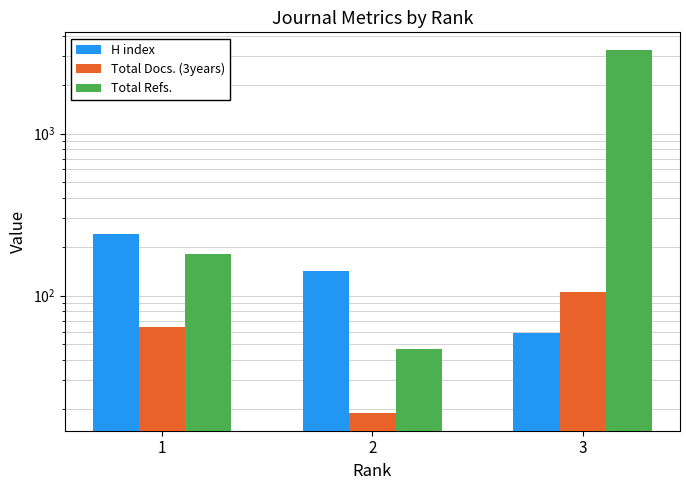

Is the value of H index at 1 greater than the value of Total Docs. (3years) at 2?

Yes